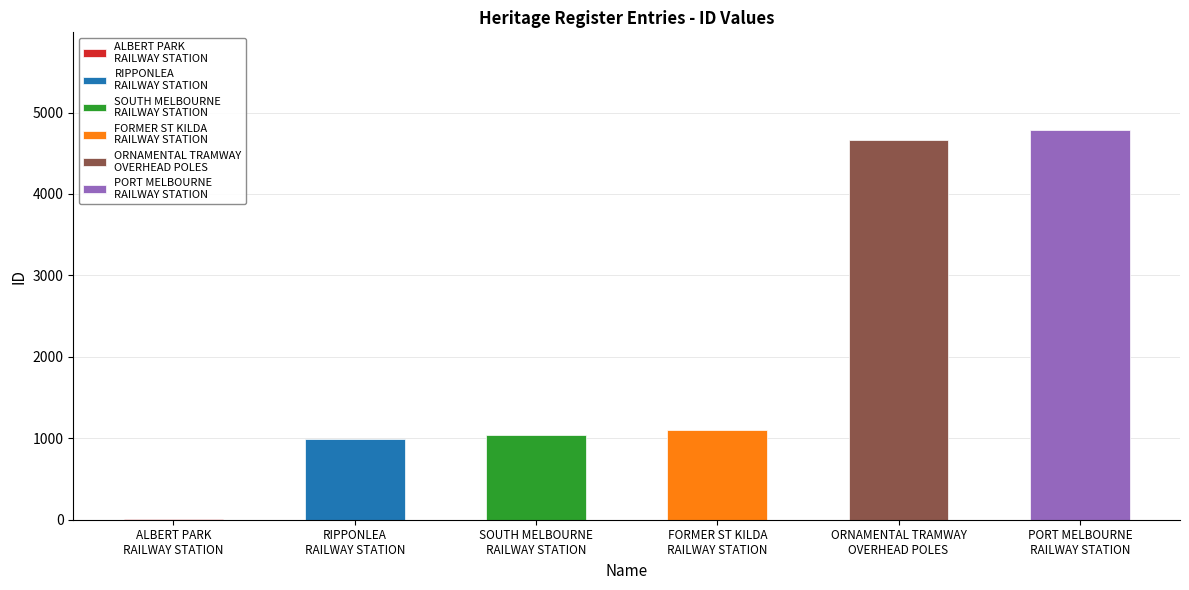

What is the sum of the values at SOUTH MELBOURNE
RAILWAY STATION and RIPPONLEA
RAILWAY STATION?

2031